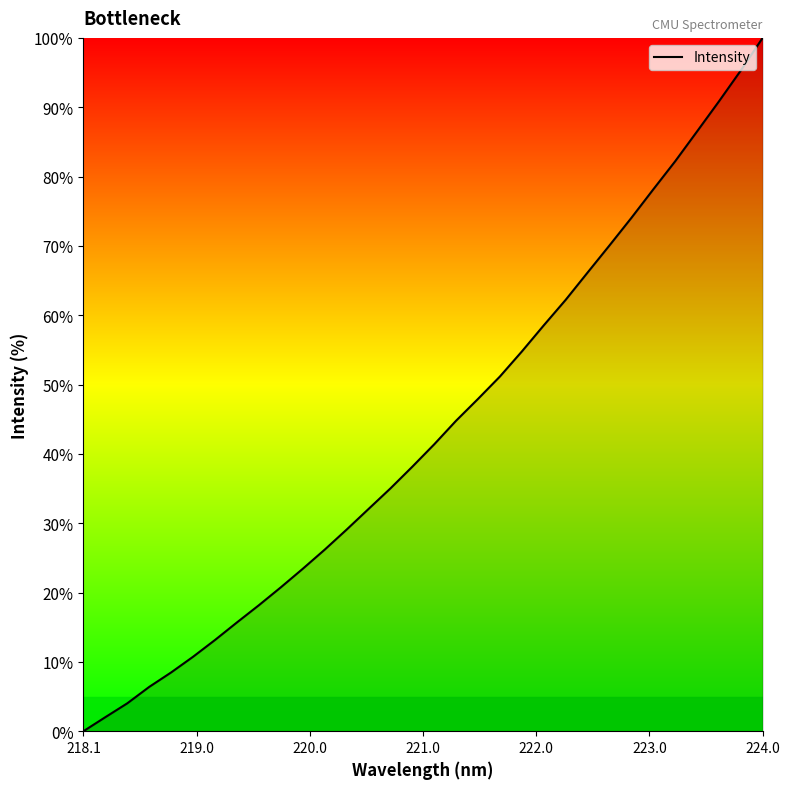

What is the difference between the maximum and minimum values?

100.0